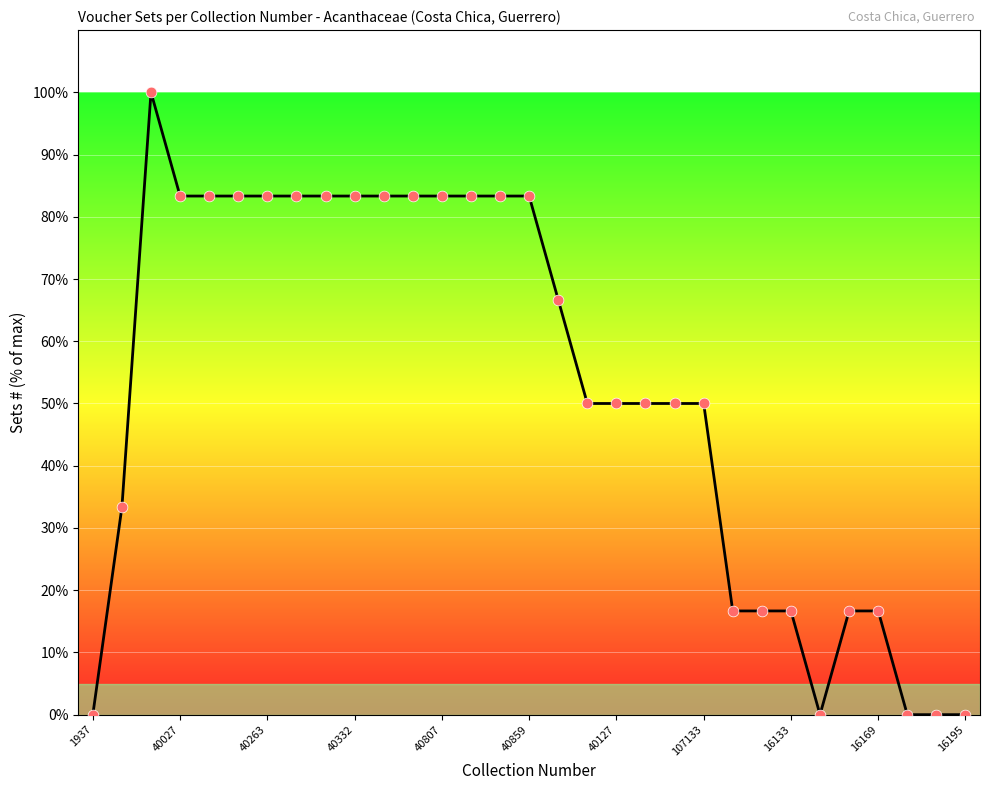

What is the maximum value shown in the chart?

100.0